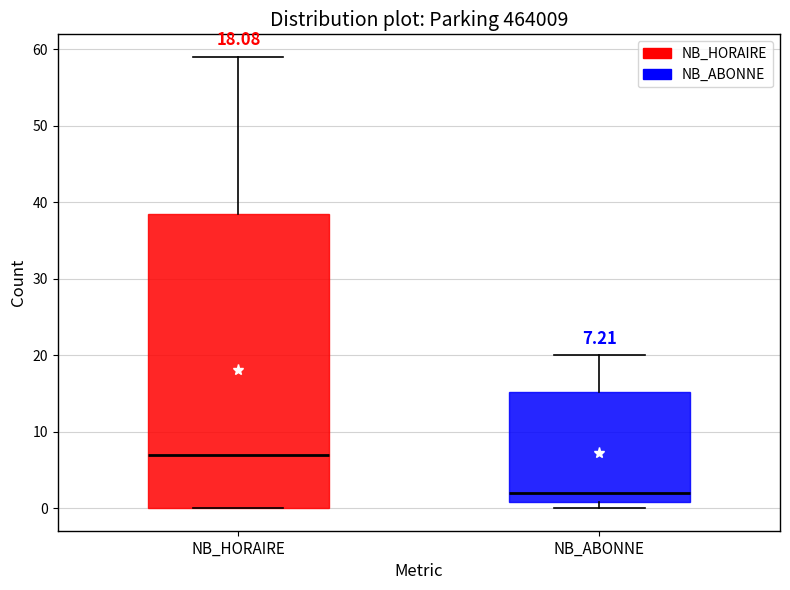

Which box has the lowest median line?

NB_ABONNE